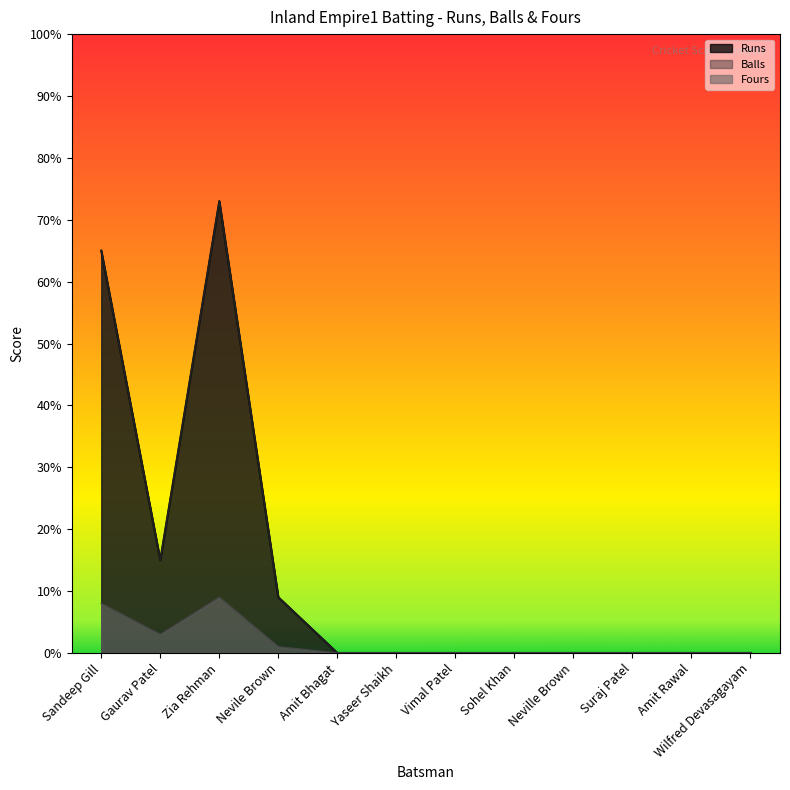

Which series has the largest range (max minus min)?

Runs